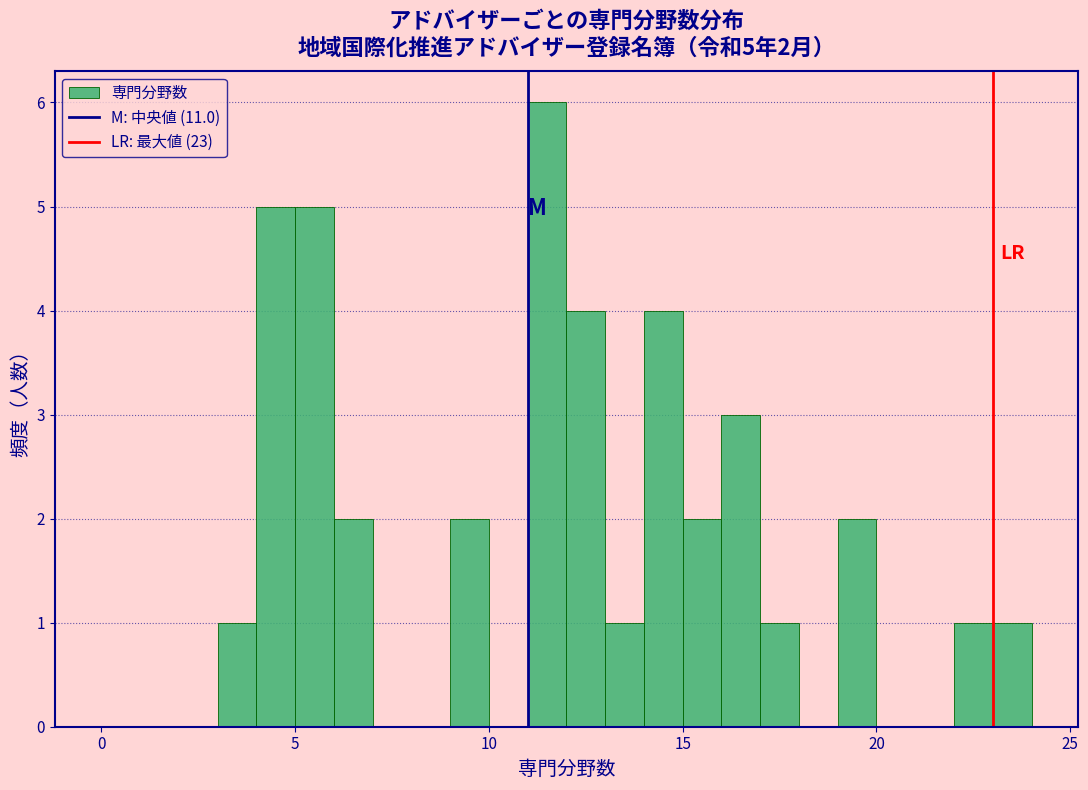

Around what value on the x-axis is the tallest bar? Give the approximate position of its centre, as read against the axis.

11.5